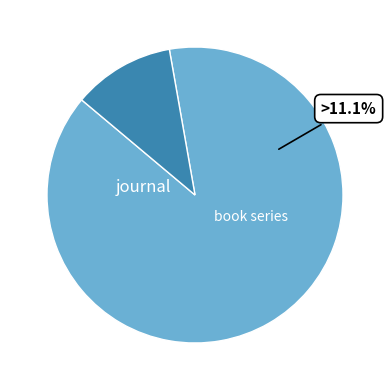

Combined, do book series and journal account for over 50%?

Yes